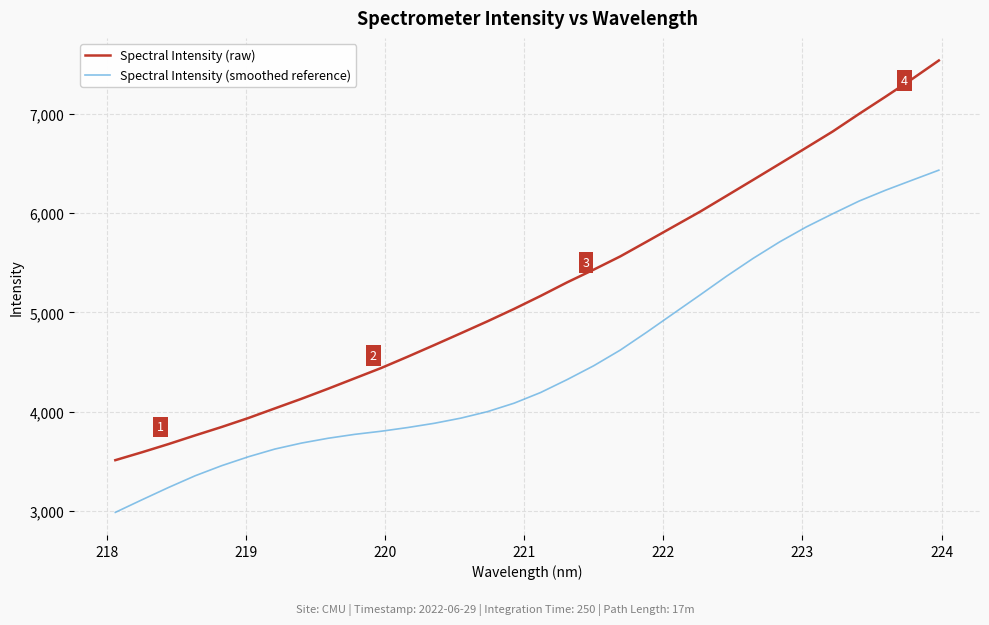

Which series has the widest spread of values?

Spectral Intensity (raw)